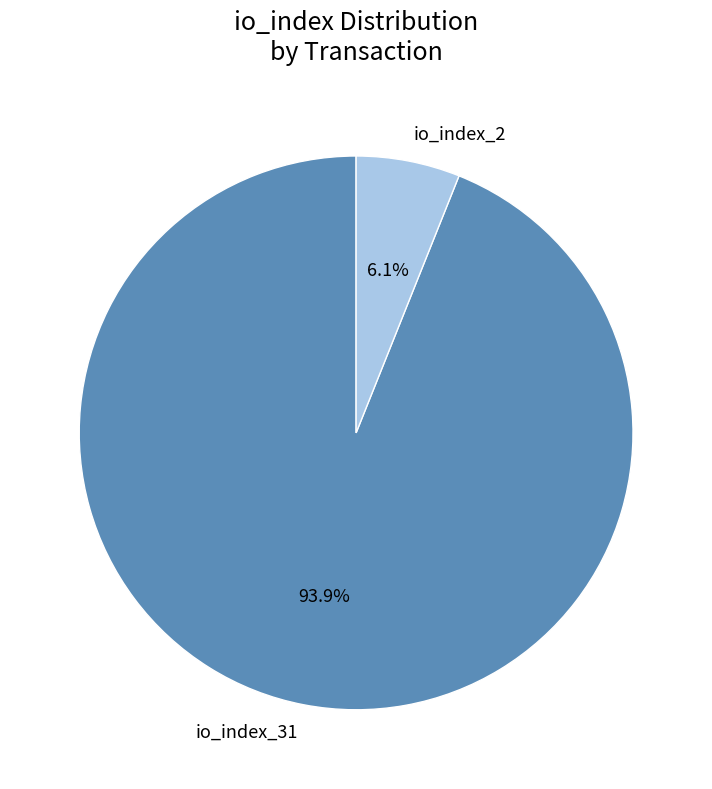

Rank the categories by value from lowest to highest.

io_index_2, io_index_31